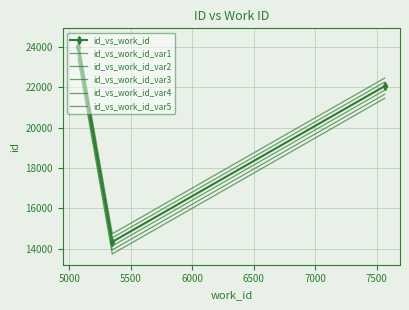

Reading right to left, transcribe all the data shown in this chart.

id_vs_work_id: 22047	14343	23976
id_vs_work_id_var1: 21847	14143	23776
id_vs_work_id_var2: 21647	13943	23576
id_vs_work_id_var3: 21447	13743	23376
id_vs_work_id_var4: 22247	14543	24176
id_vs_work_id_var5: 22447	14743	24376